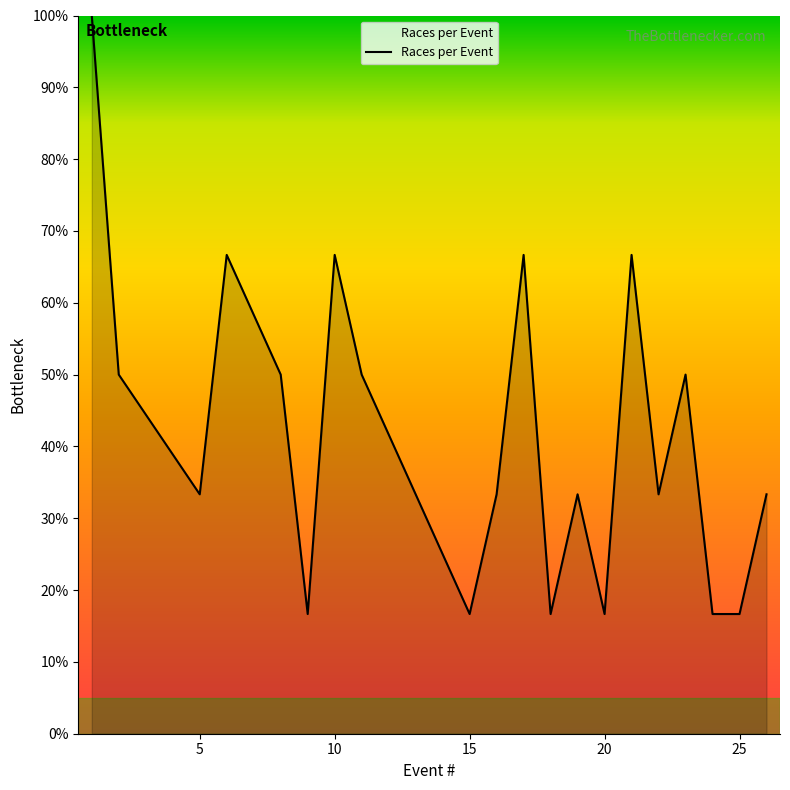

Does the chart display data point markers on the line(s)?

No